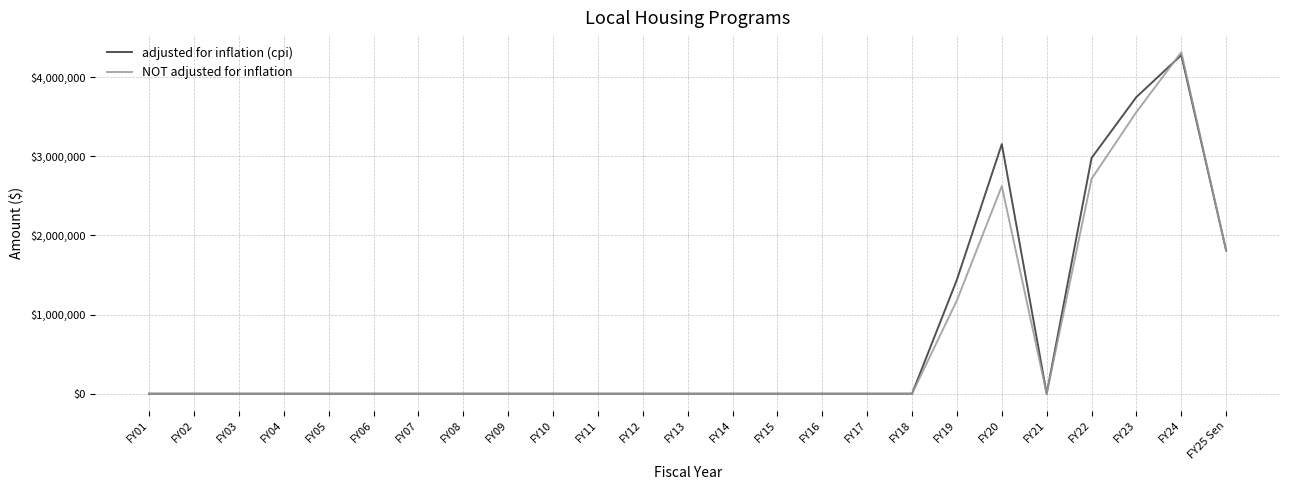

At FY22, list the series in order from largest to smallest.

adjusted for inflation (cpi), NOT adjusted for inflation